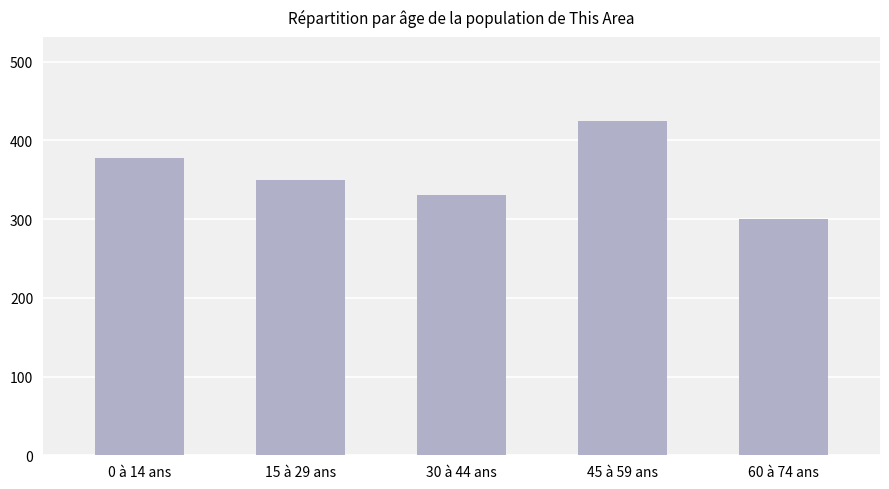

The value at 30 à 44 ans is 567. True or false?

False